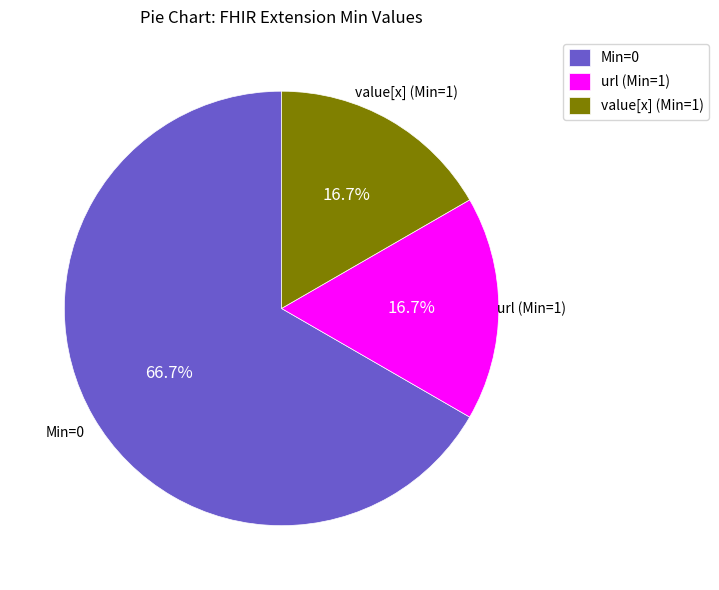

Does url (Min=1) account for over 50% of the chart?

No